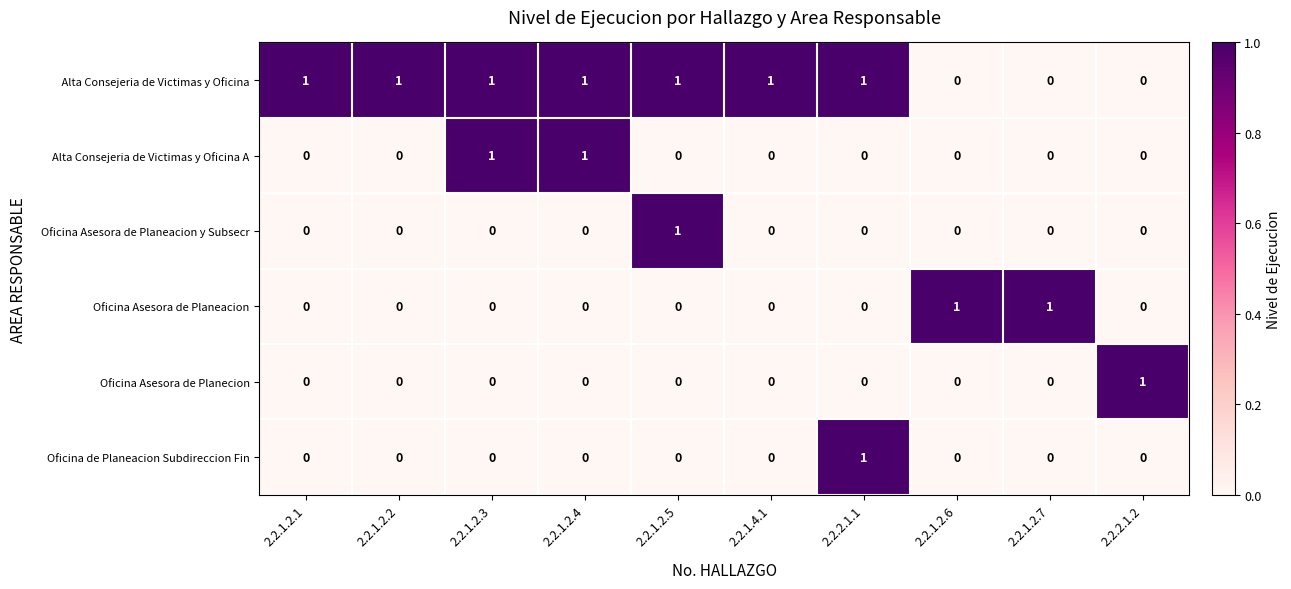

The Oficina Asesora de Planeacion y Subsecr series shows 0 at 2.2.1.2.1. True or false?

True